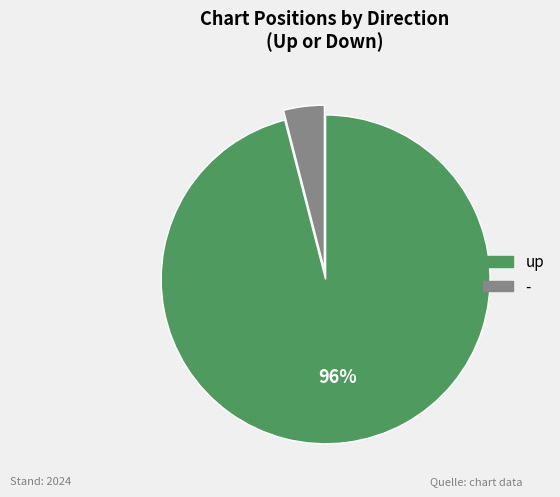

Is there a majority slice in this chart?

Yes